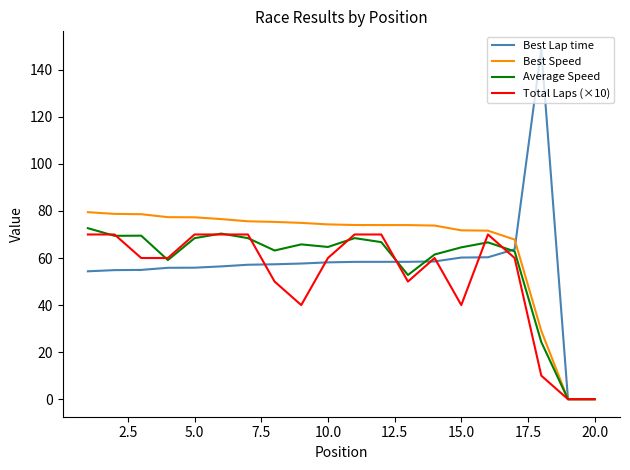

Does the chart have visible grid lines?

No